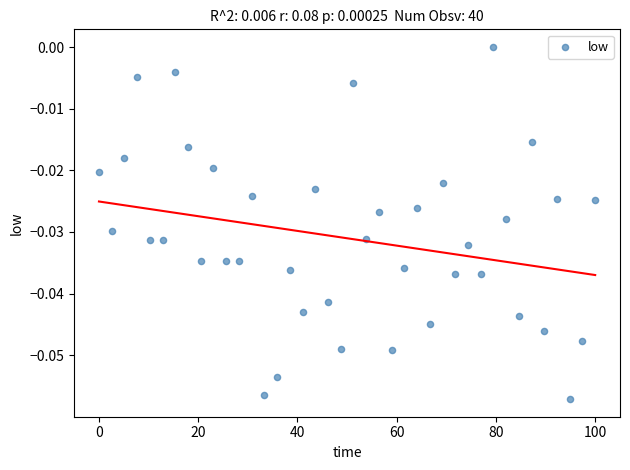

What is the range of X values (max minus min)?

100.0